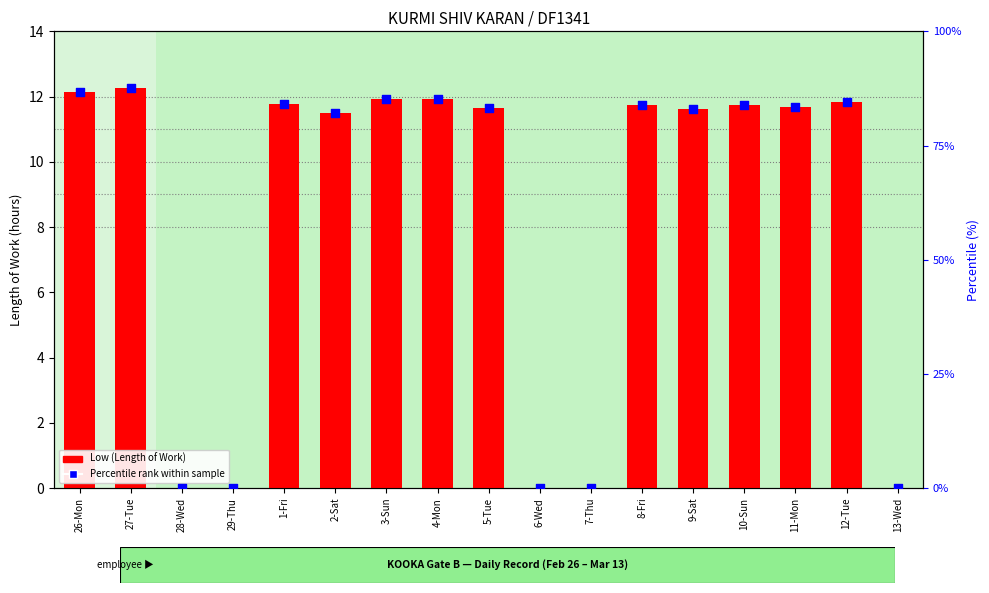

What is the total value across all series at 11-Mon?

95.1